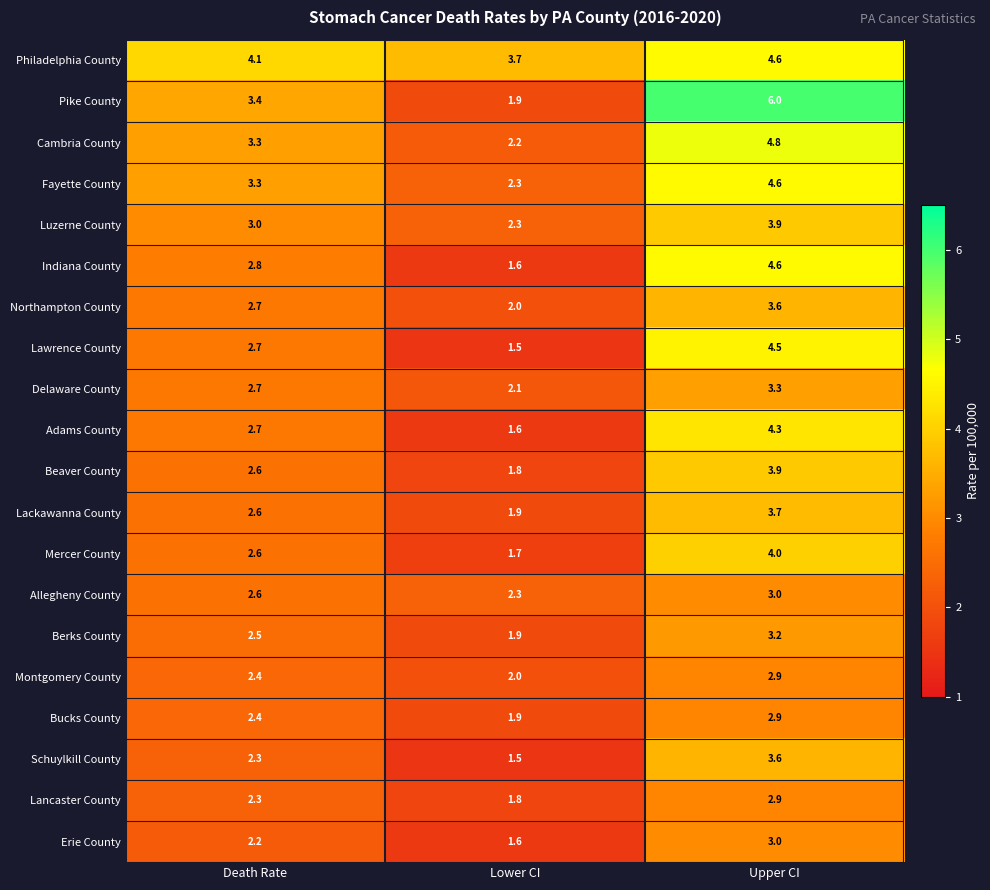

The Fayette County series shows 3.3 at Death Rate. True or false?

True